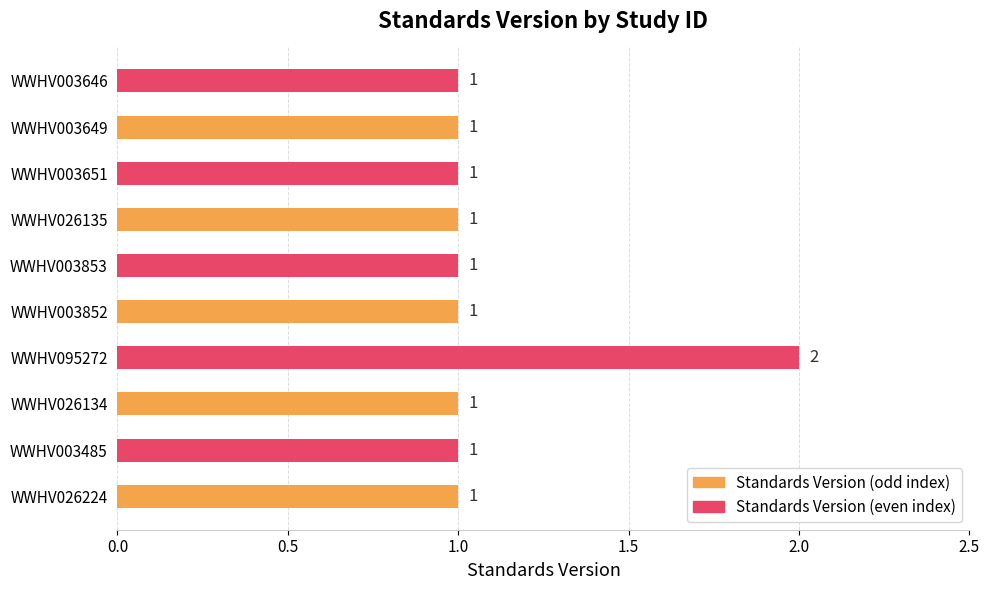

How many bars are there in total?

10